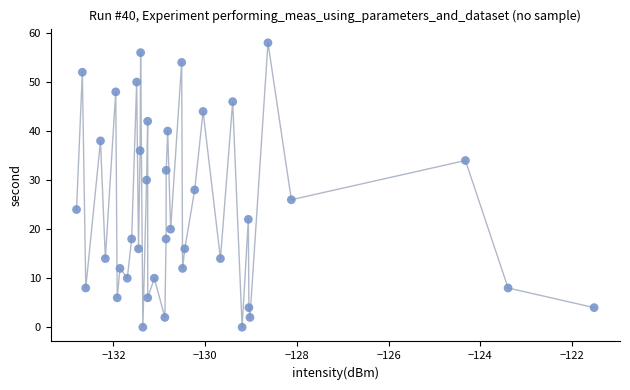

What is the range of Y values (max minus min)?

58